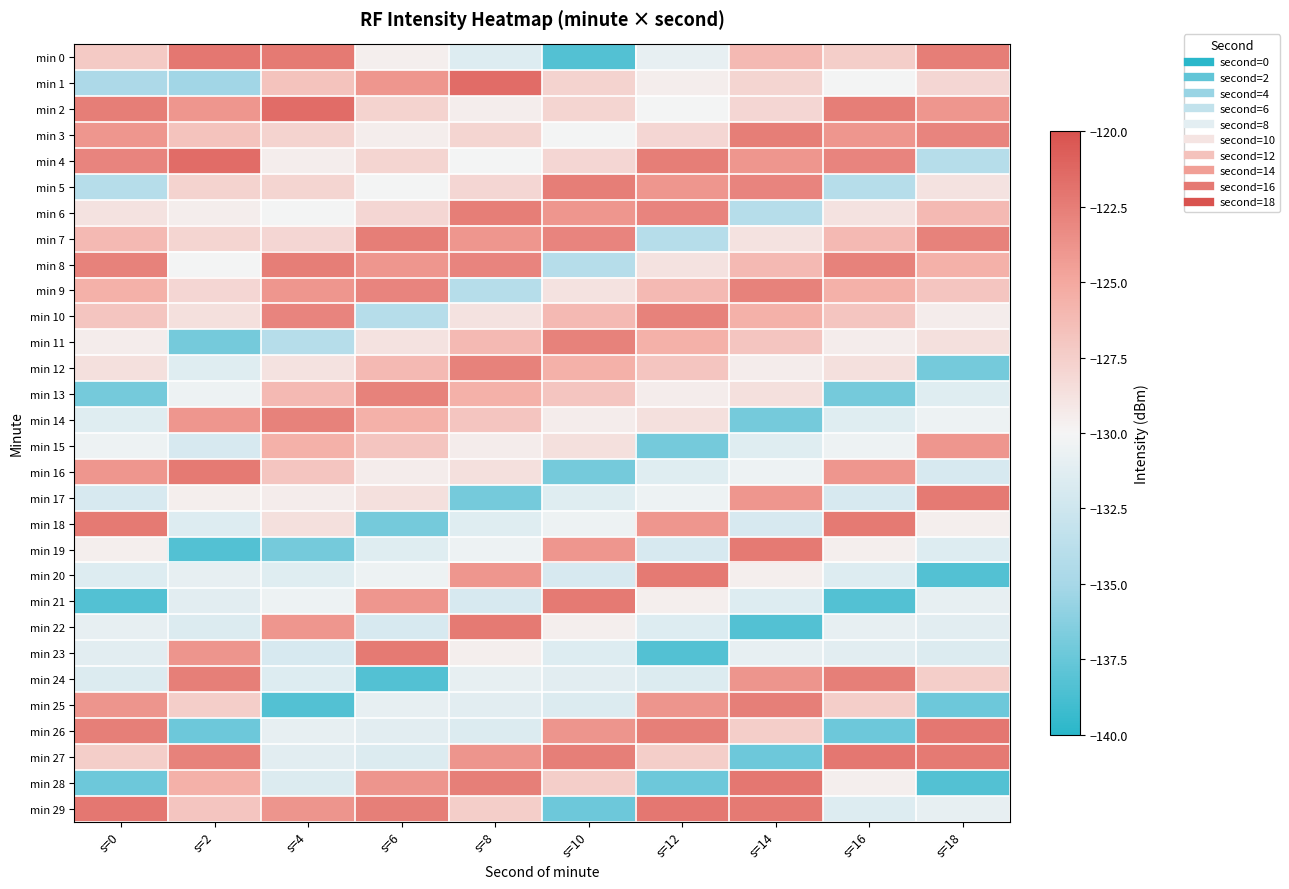

At how many categories does at least one series exceed -130?

10